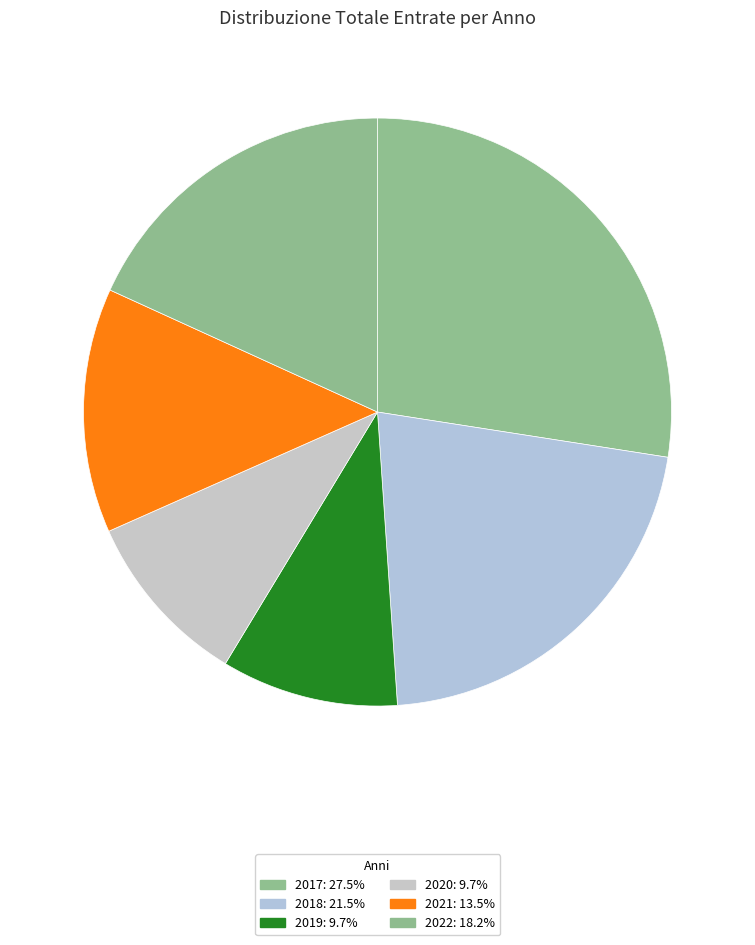

To the nearest percent, what is the combined percentage of 2017 and 2018?

49%